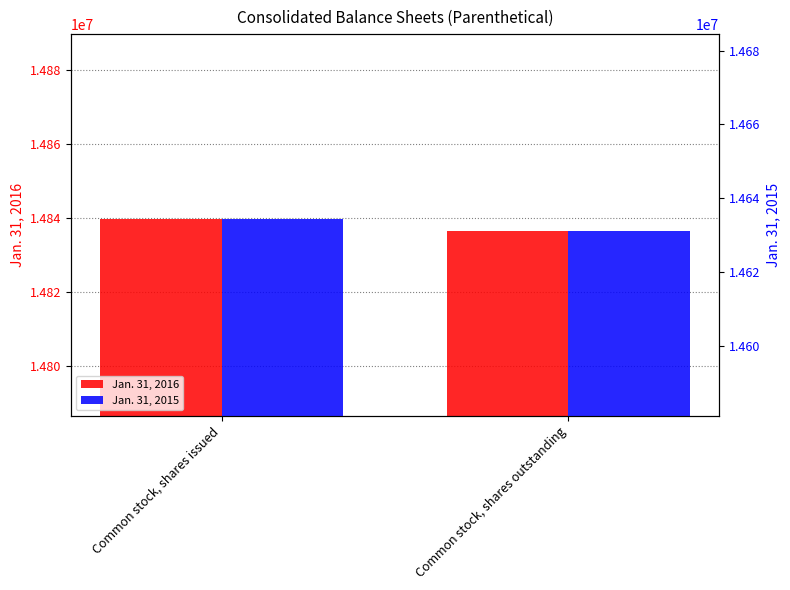

What position from the right is Common stock, shares issued?

2